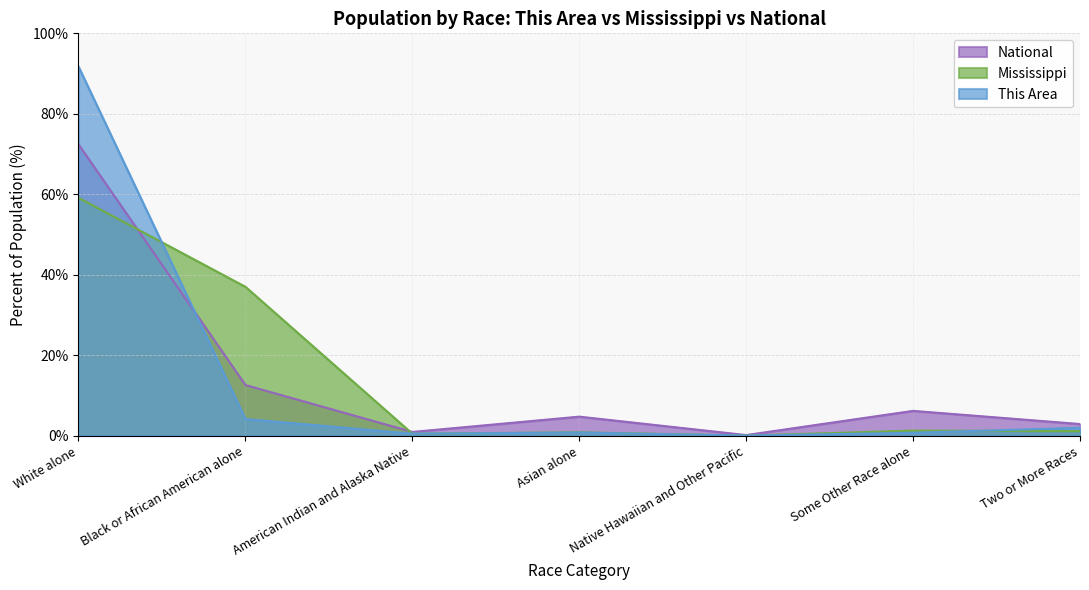

True or false: This Area has a value of 3.5 at Two or More Races.

False